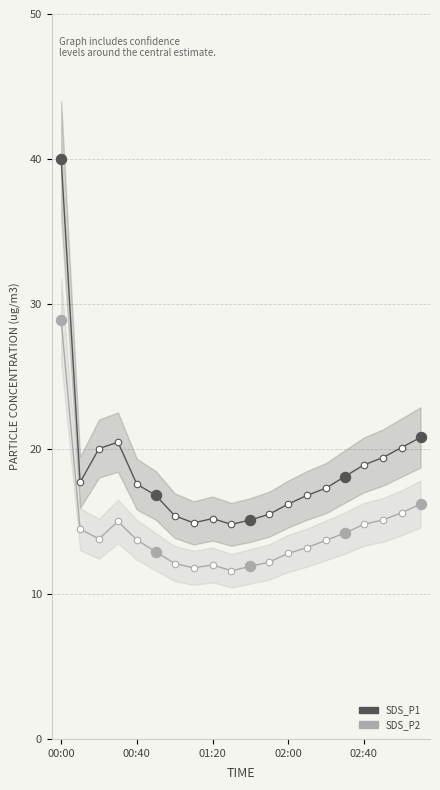

Which series has the largest total across all categories?

SDS_P1